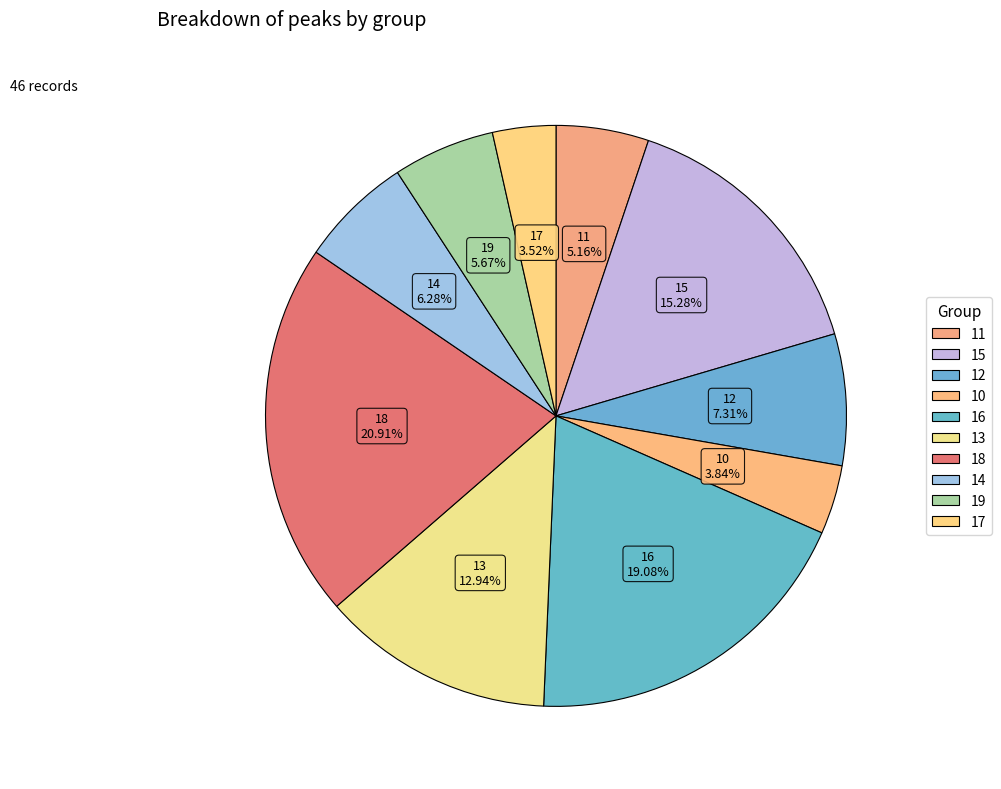

How many segments does this pie chart have?

10